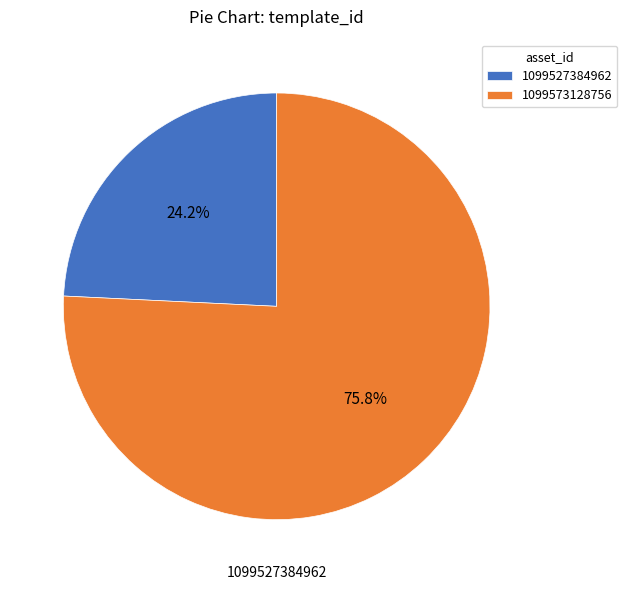

How many segments does this pie chart have?

2